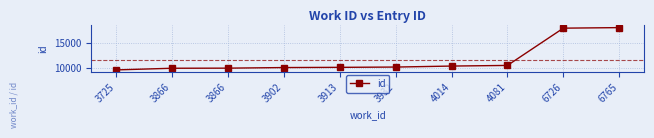

How many data points does each series have?

10